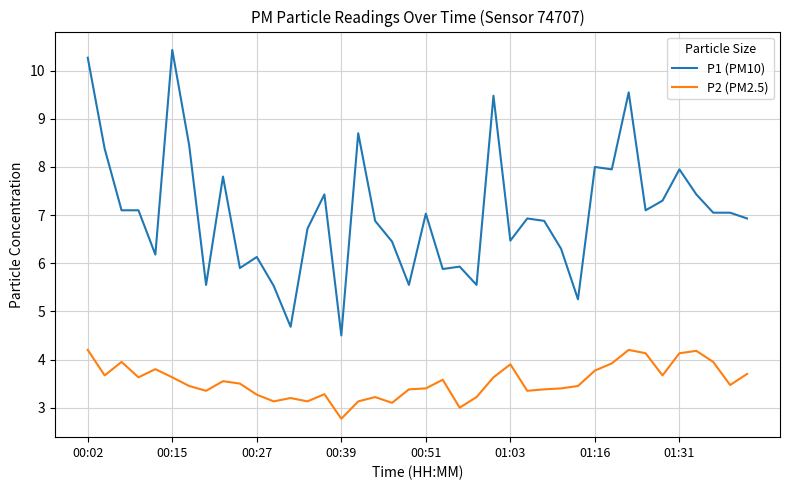

True or false: P1 (PM10) and P2 (PM2.5) cross at least once.

False